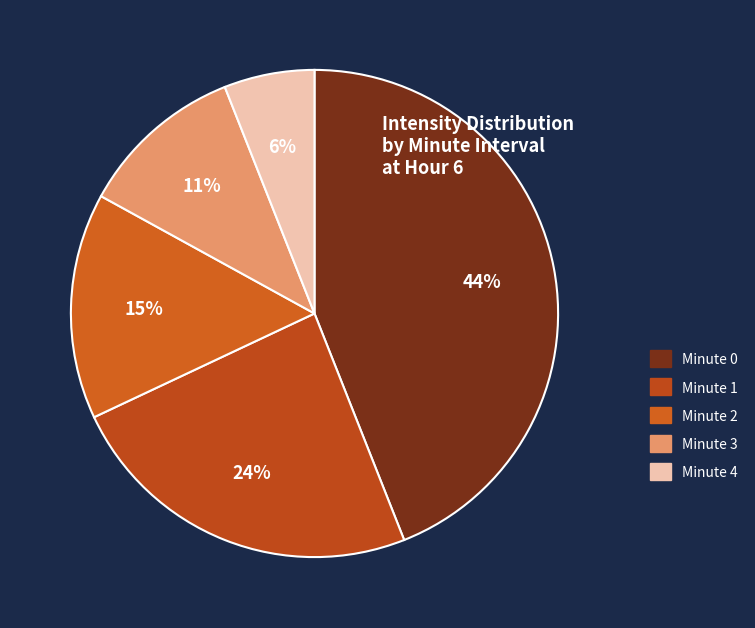

To the nearest percent, what is the average slice percentage?

20%